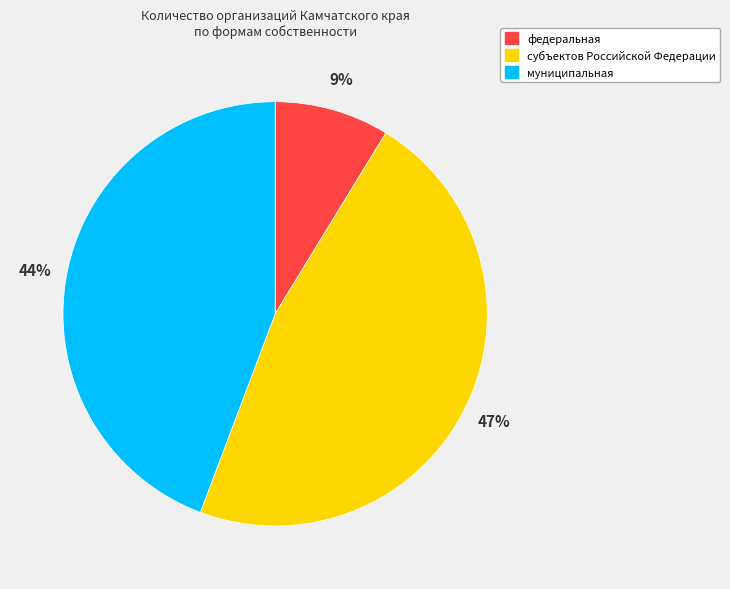

Between федеральная and муниципальная, which is larger?

муниципальная